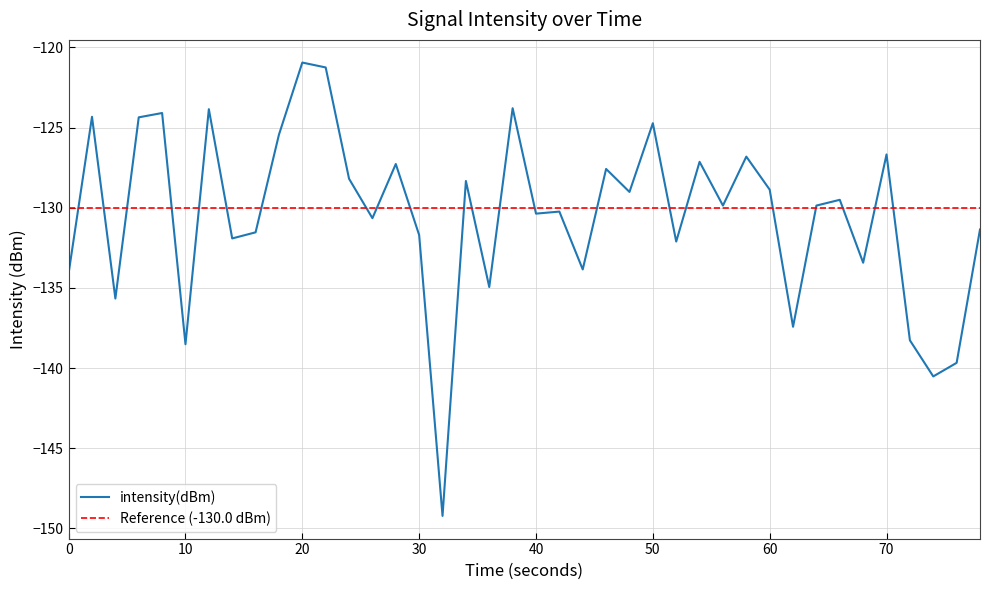

True or false: intensity(dBm) has a value of -124.7 at 50.

True